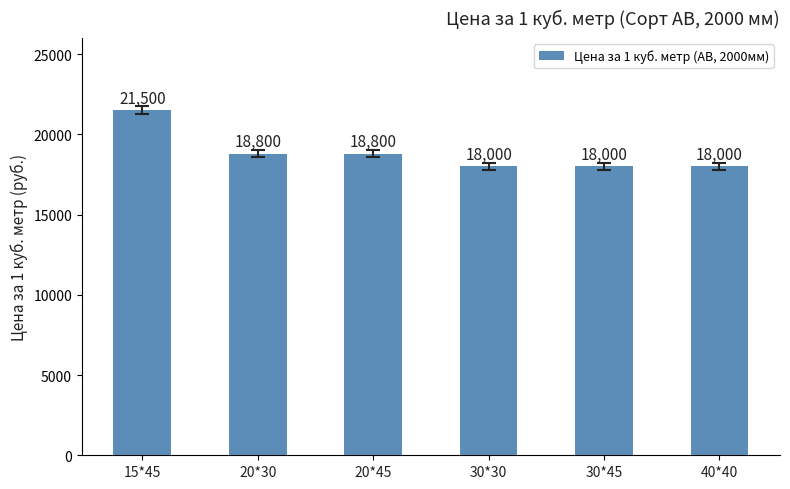

The value at 40*40 is 4618. True or false?

False